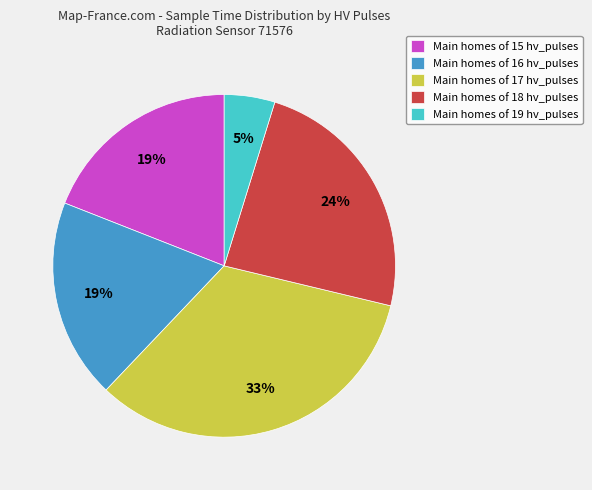

Is the sum of Main homes of 17 hv_pulses and Main homes of 19 hv_pulses greater than half?

No